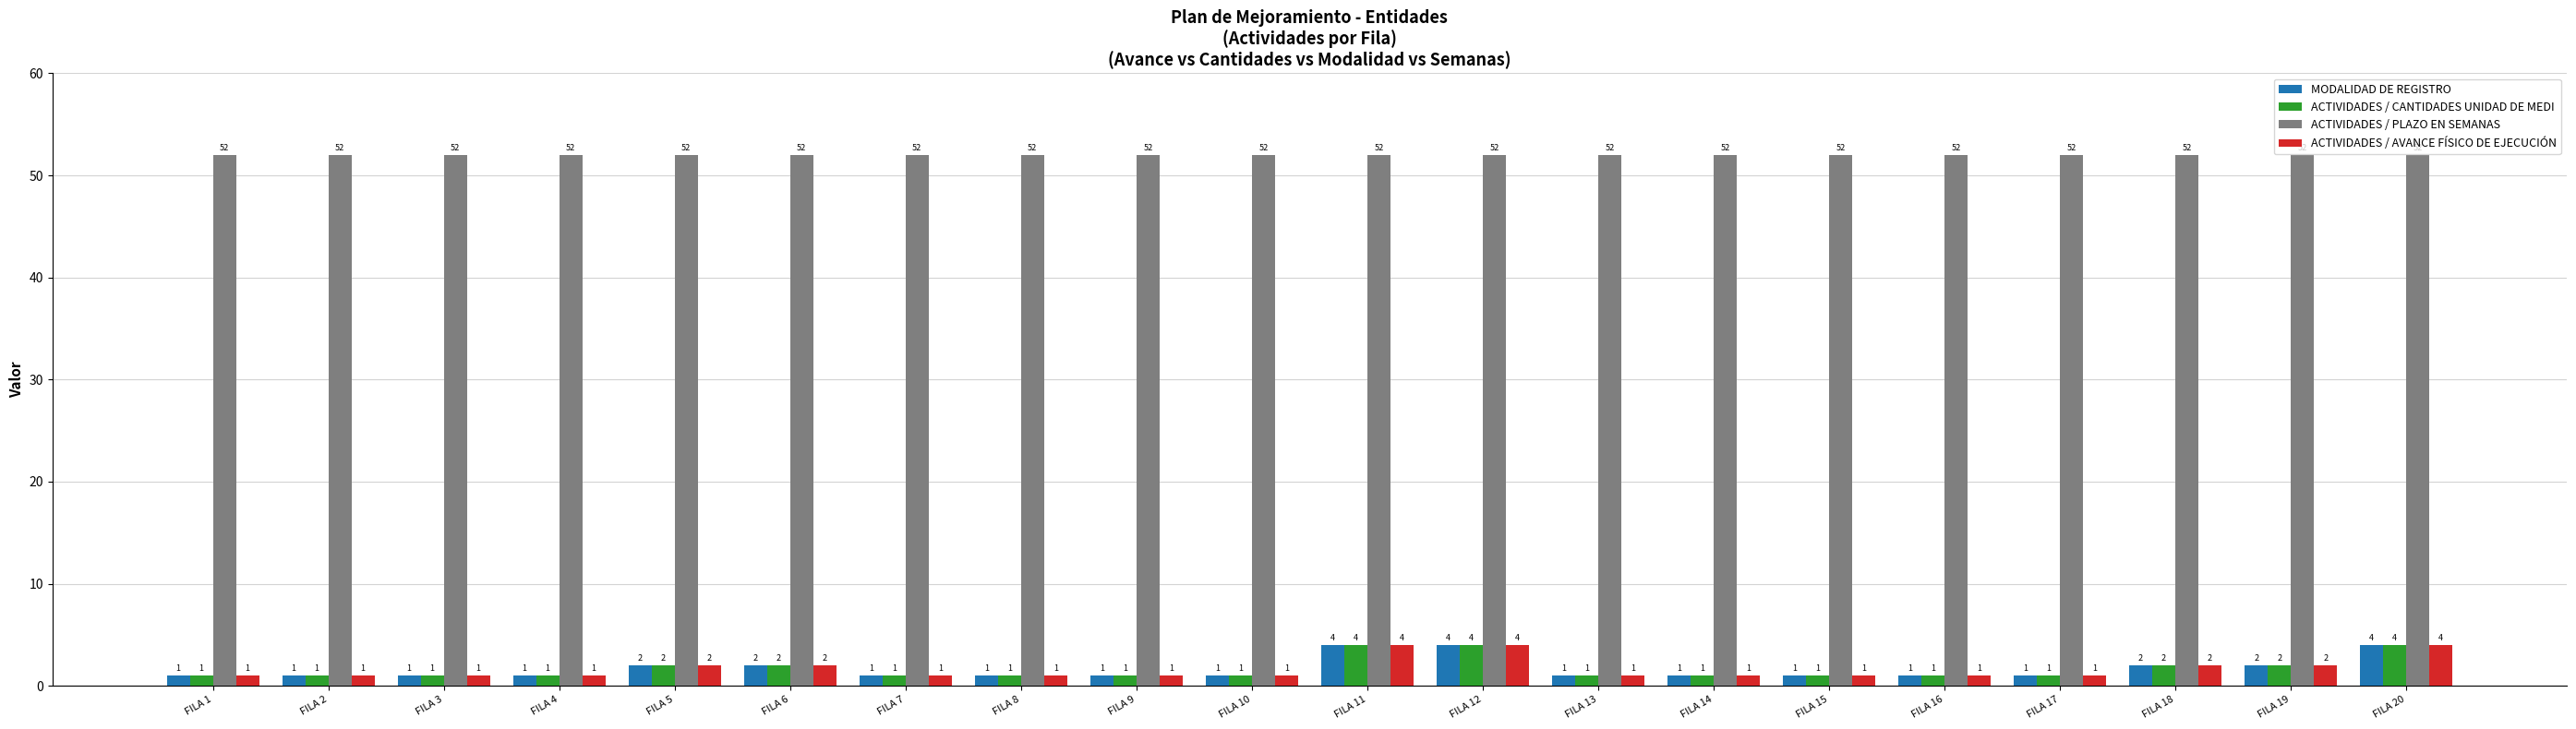

What is the total value across all series at FILA 5?

58